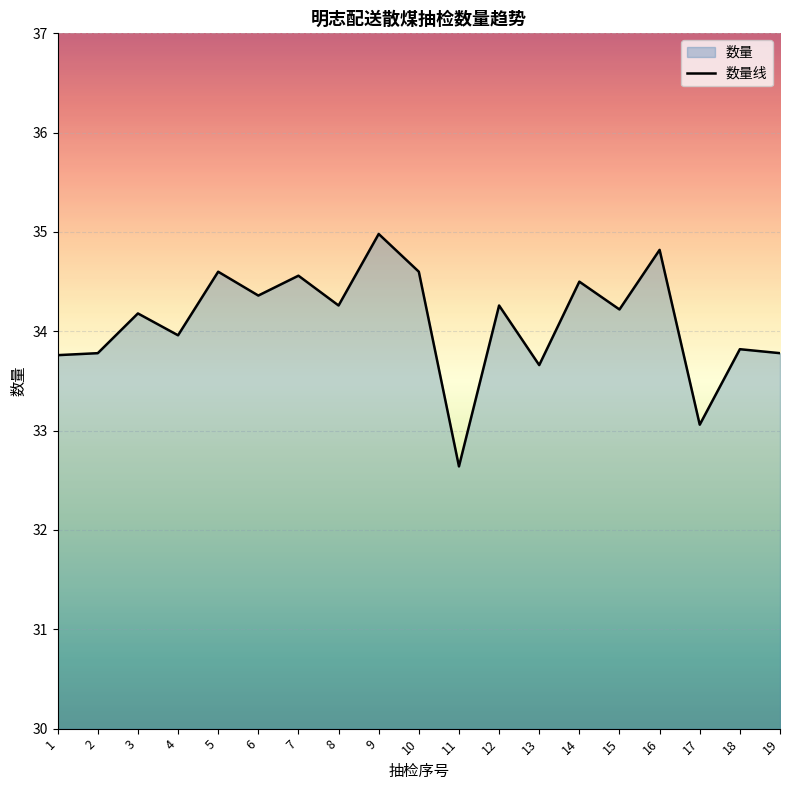

At which category does the chart reach its peak across all series?

9